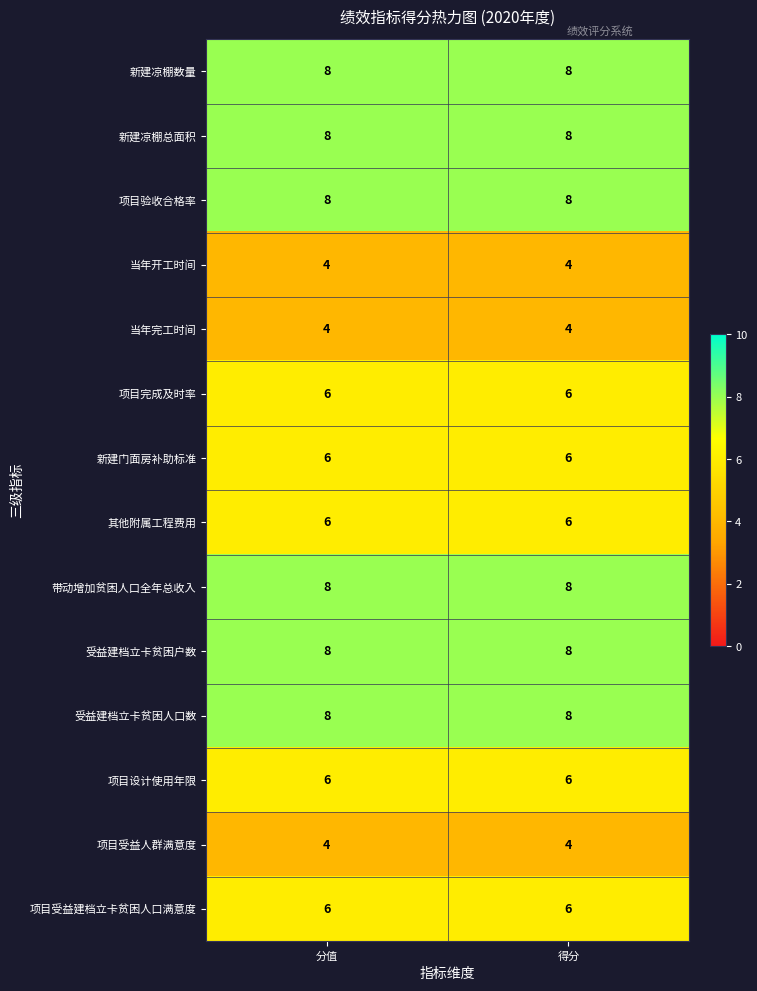

What is the maximum value for 项目完成及时率?

6